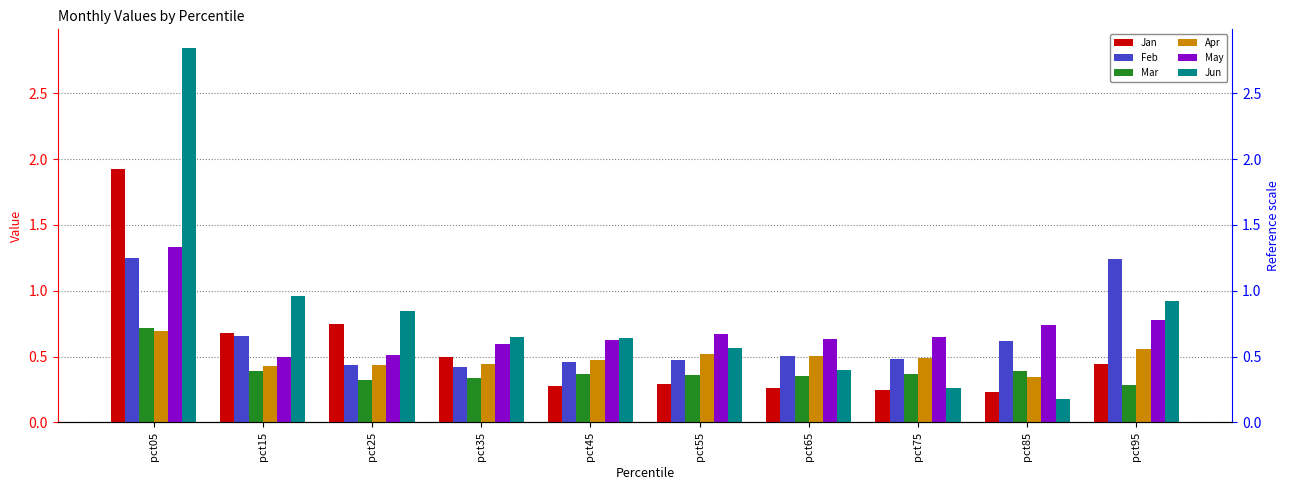

What is the value of the Jun bar at the 7th from the left?

0.4